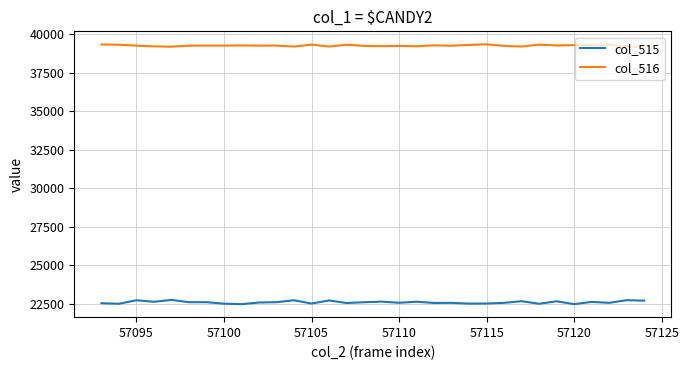

True or false: col_516 and col_515 cross at least once.

False